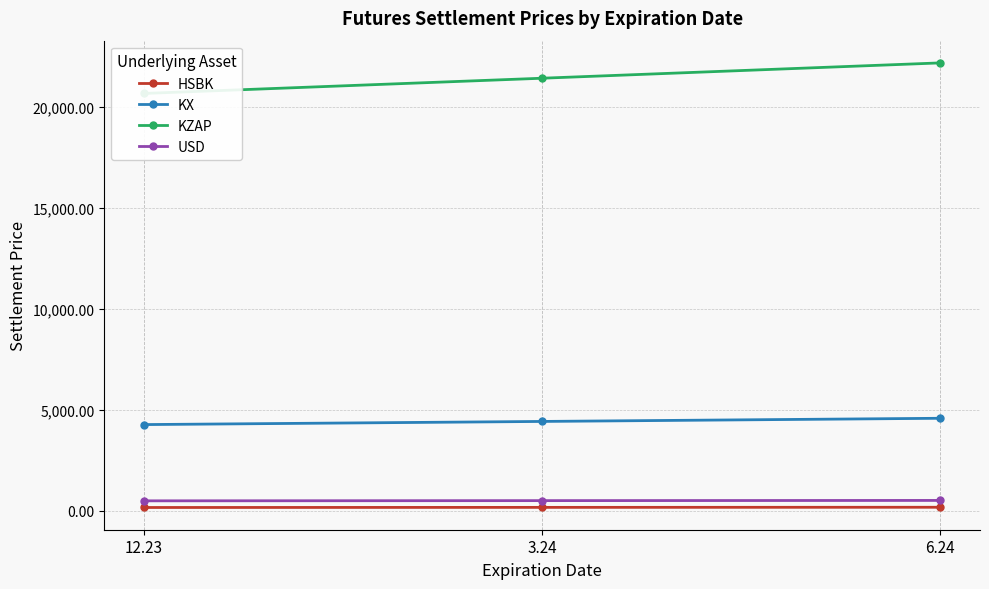

What are all the series names shown in the legend?

HSBK, KX, KZAP, USD